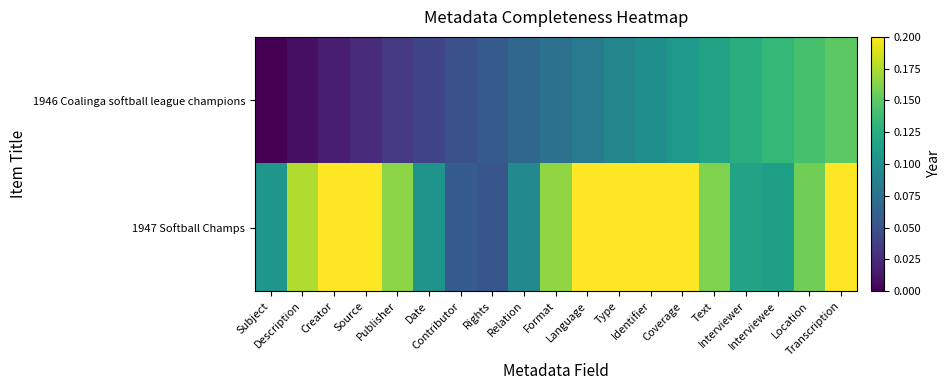

How many categories are shown in the chart?

19